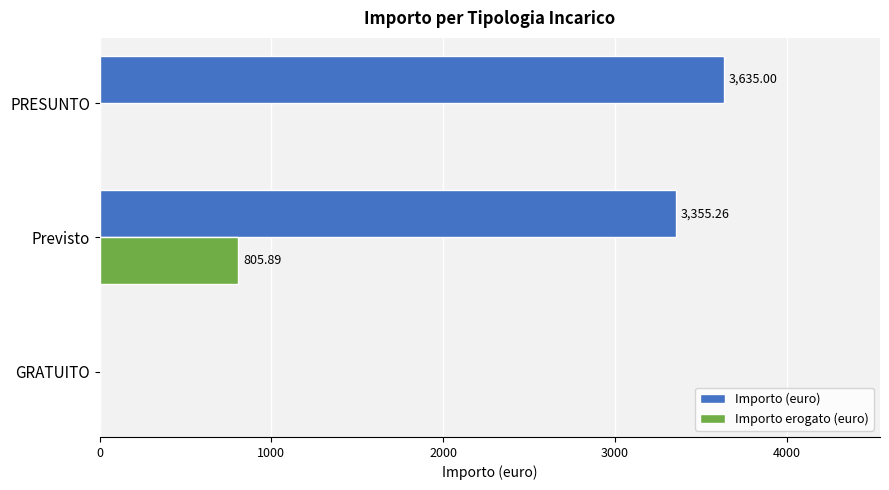

What is the sum of all Importo erogato (euro) values?

805.9